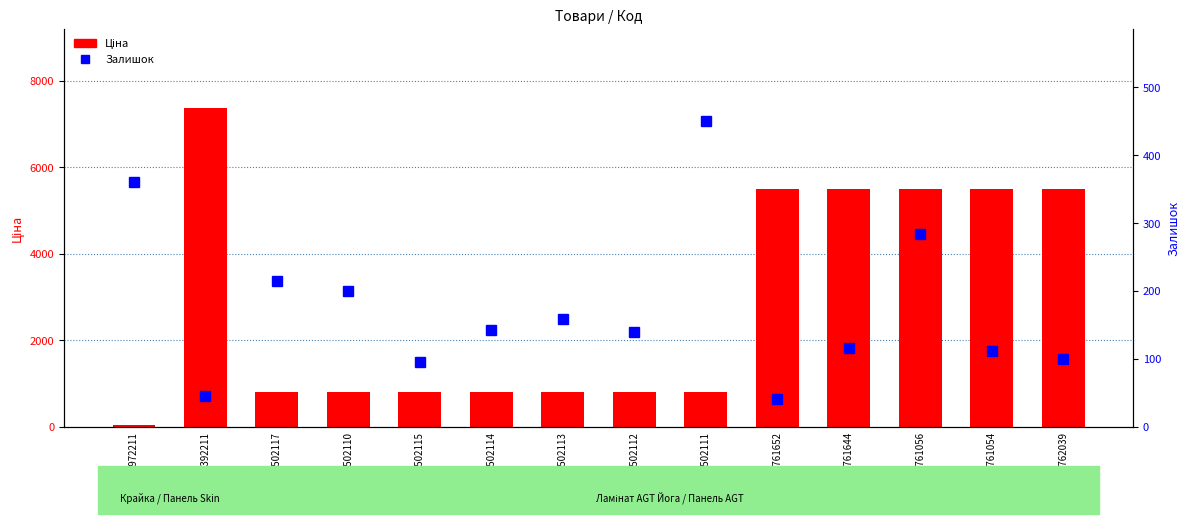

Rank the categories by Залишок value from highest to lowest.

282502111, 283972211, 280761056, 282502117, 282502110, 282502113, 282502114, 282502112, 280761644, 280761054, 280762039, 282502115, 284392211, 280761652